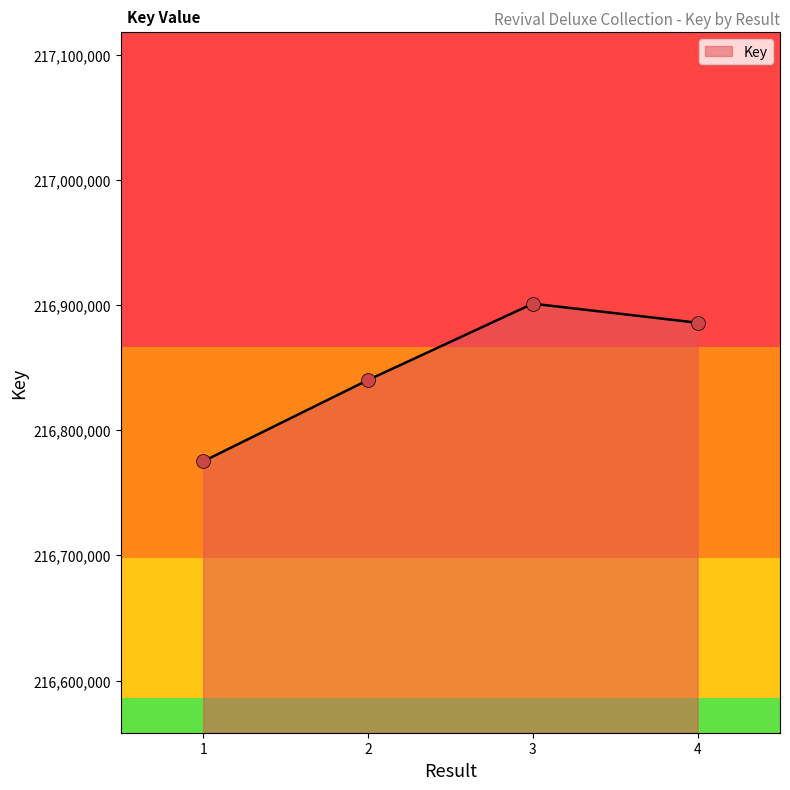

What is the change in value from 2 to 3?

+60975